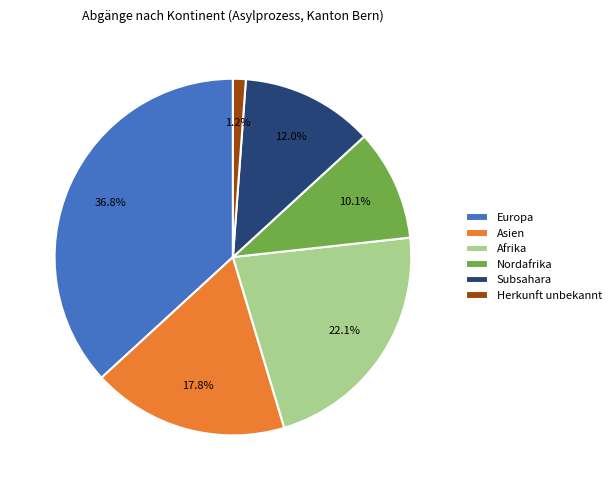

Do Afrika and Herkunft unbekannt together represent more than half of the pie?

No